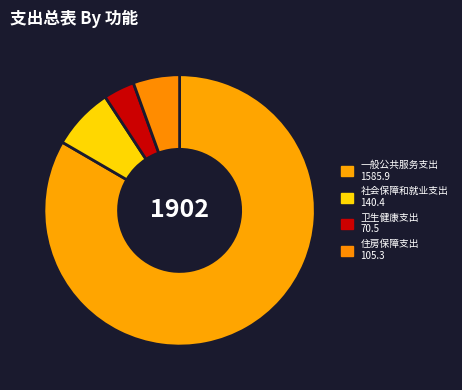

Which slice is the smallest?

卫生健康支出